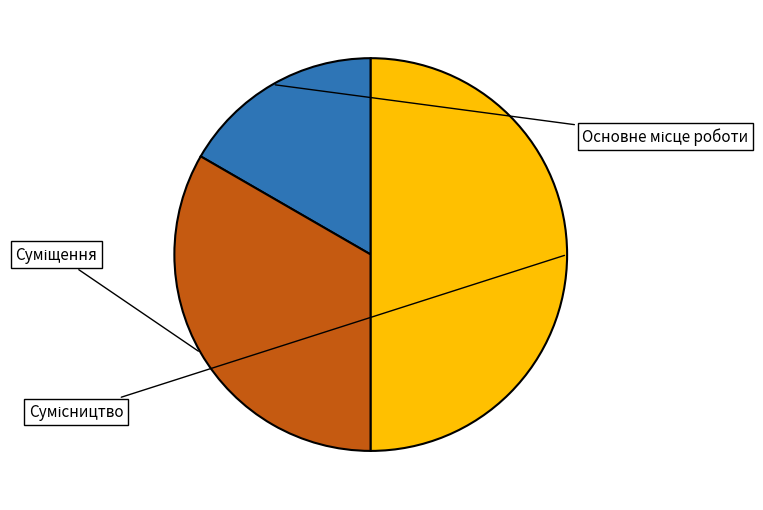

What percentage is the Суміщення slice, to the nearest percent?

33%